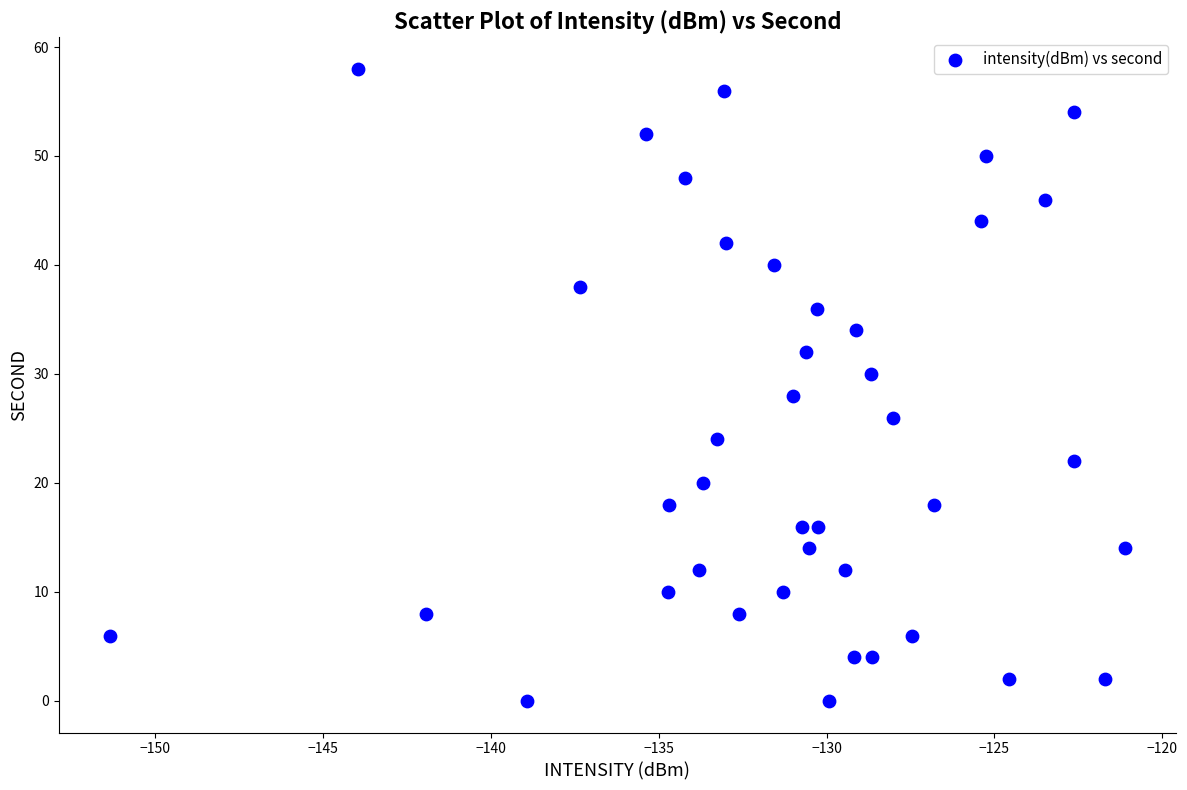

What is the range of Y values (max minus min)?

58